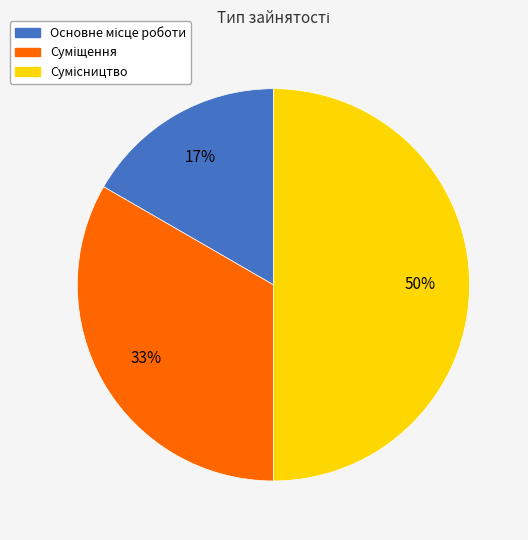

To the nearest percent, what is the average slice percentage?

33%